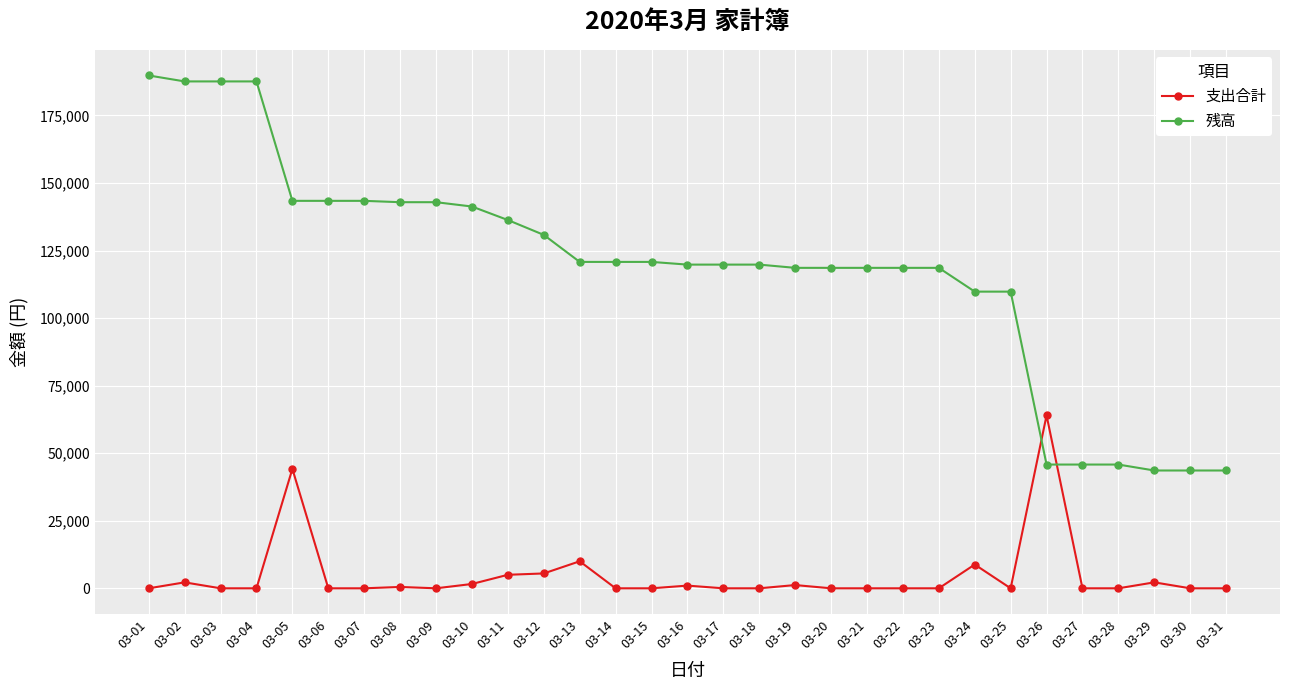

What is the total value across all series at 03-19?

119800